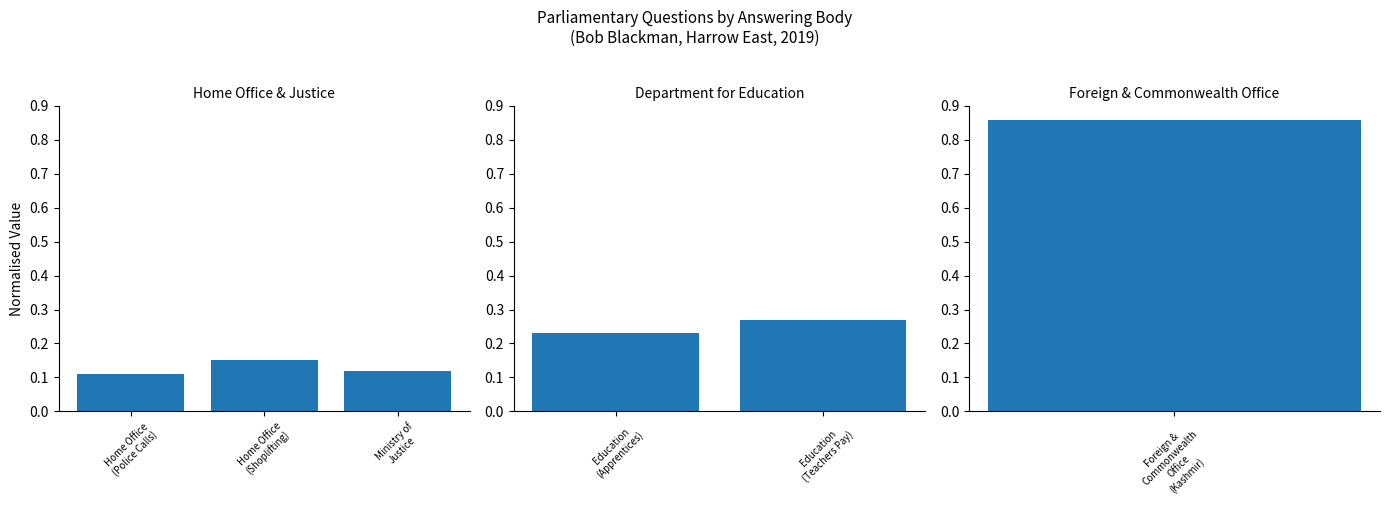

Between Education (Teachers Pay) and Education (Apprentices), which is larger?

Education (Teachers Pay)